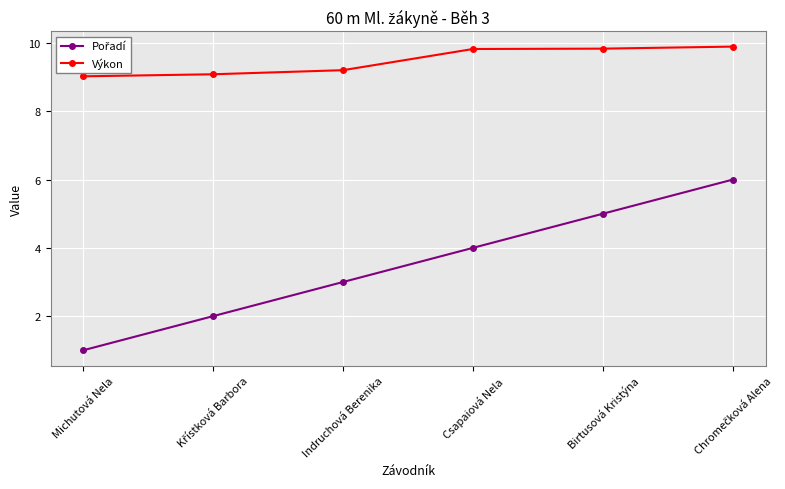

True or false: Výkon has a value of 11.8 at Michutová Nela.

False